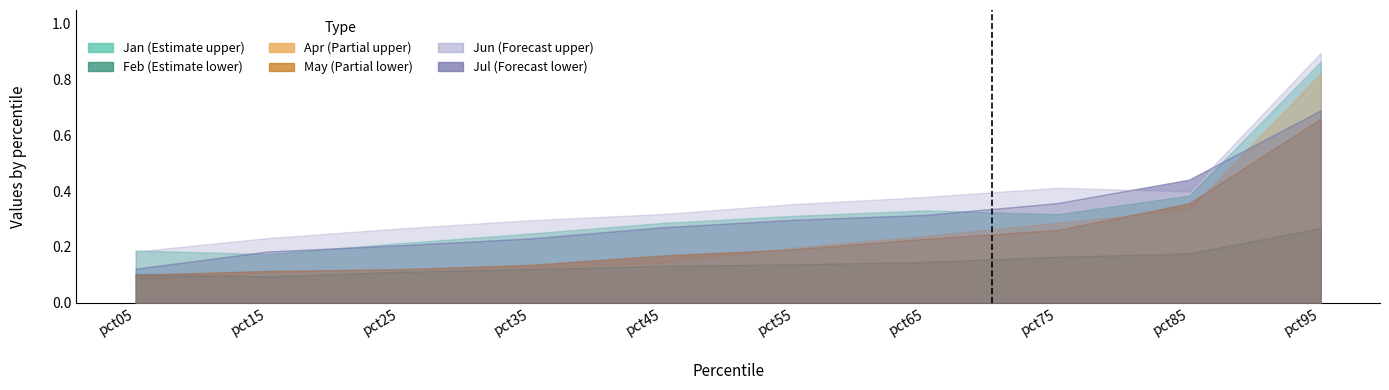

At which label is Jun closest to 0?

pct05